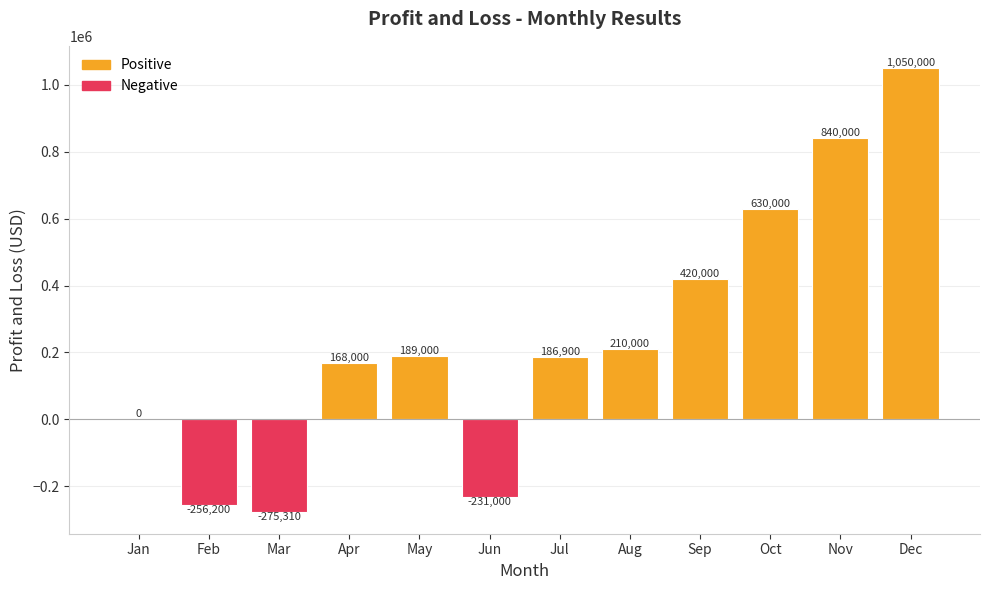

What is the sum of all values?

2931390